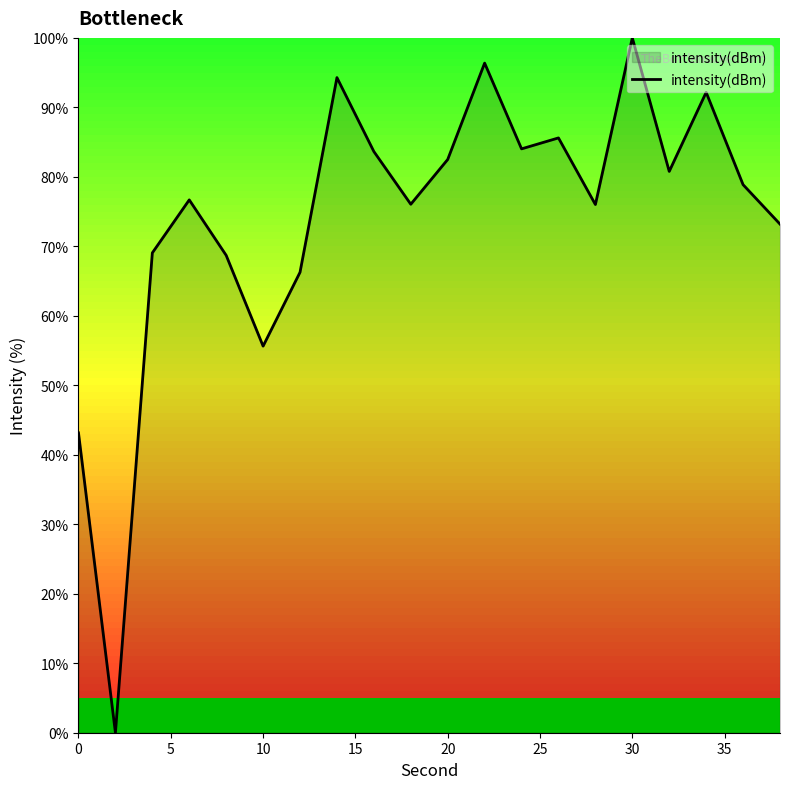

What is the difference between the maximum and minimum values?

100.0